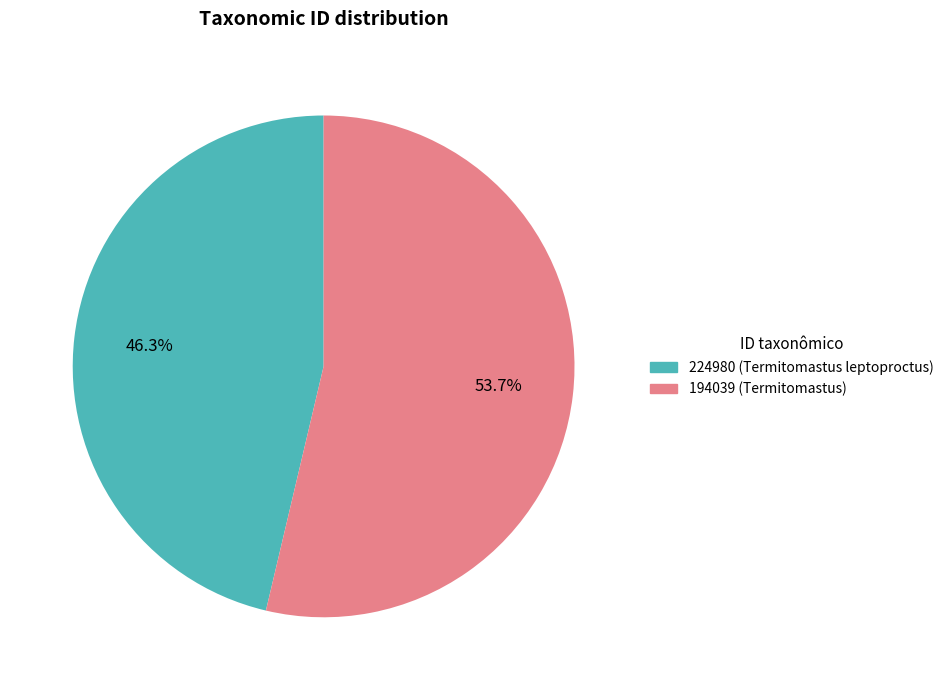

To the nearest percent, what is the average slice percentage?

50%